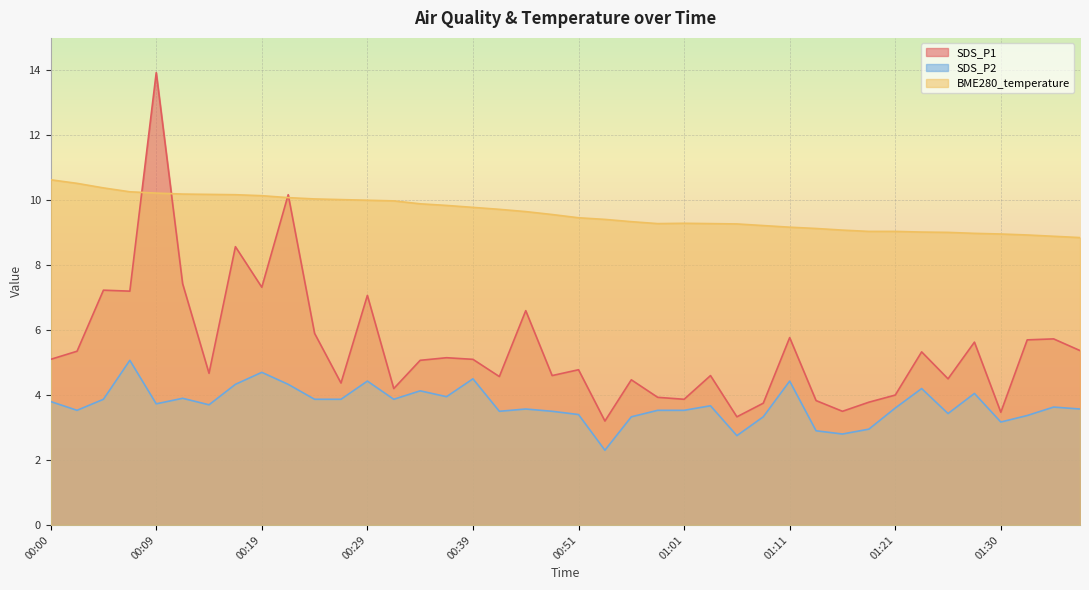

Which category has the lowest value across all series?

00:53